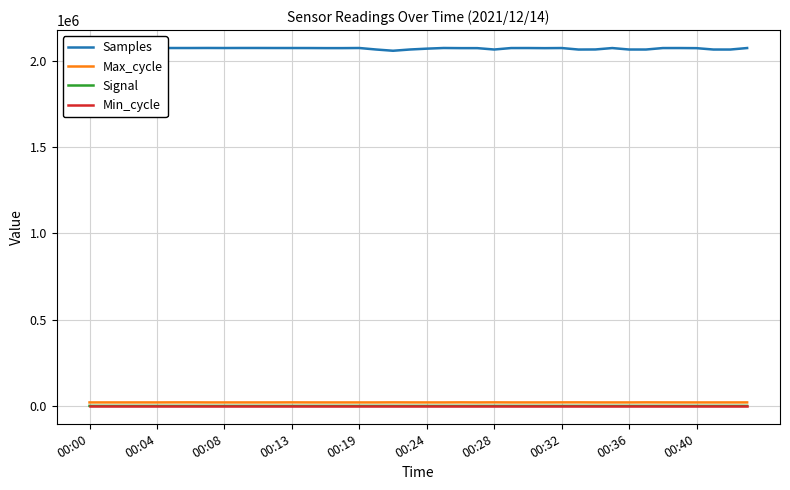

Which series has the widest spread of values?

Samples